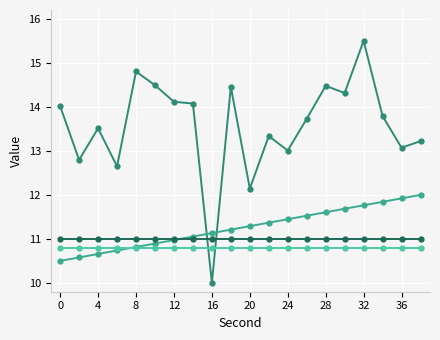

How many lines are shown in the chart?

4